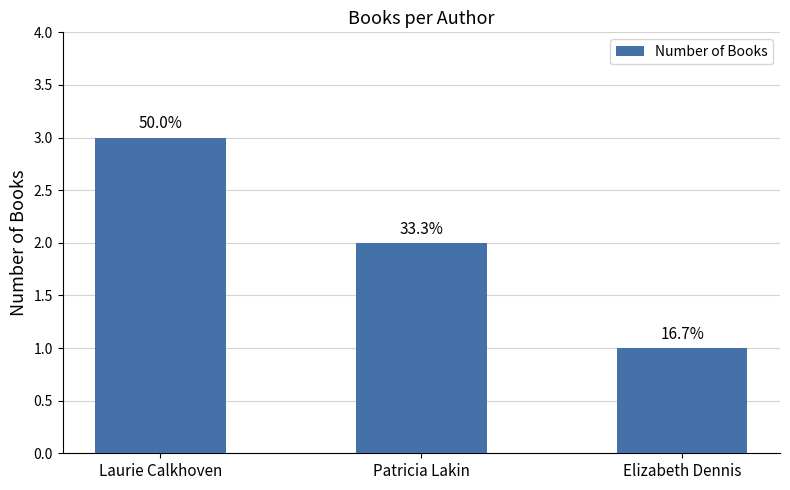

Read the value at Patricia Lakin.

2